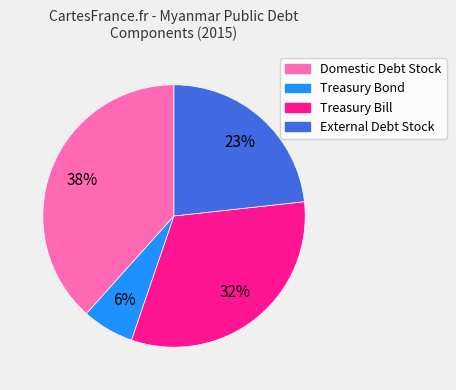

Between Treasury Bond and Domestic Debt Stock, which is larger?

Domestic Debt Stock